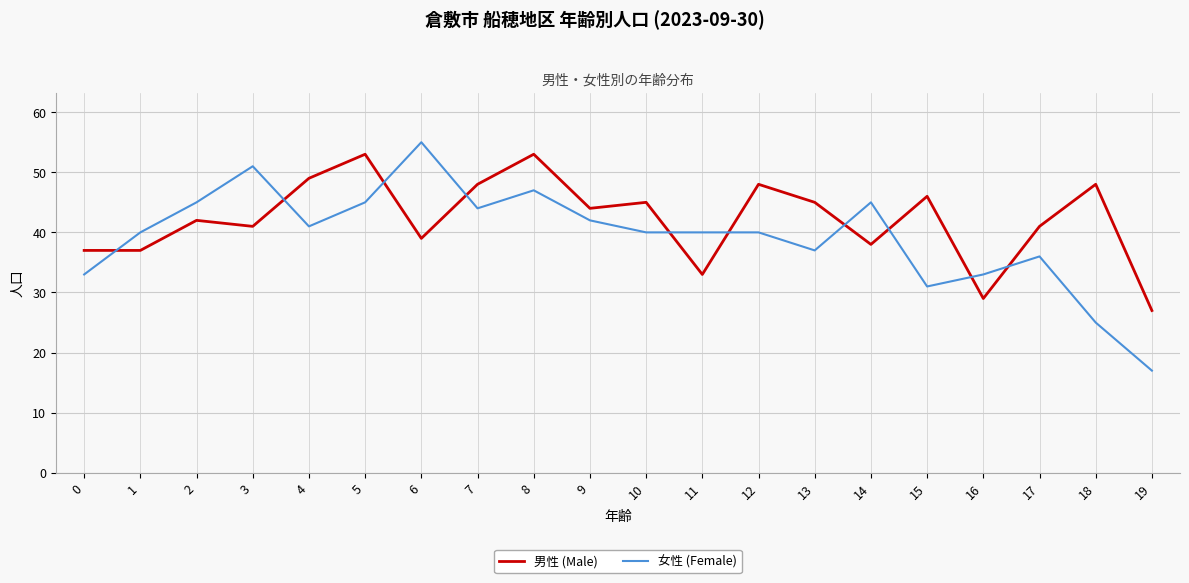

Is the value of 女性 (Female) at 14 greater than the value of 男性 (Male) at 0?

Yes